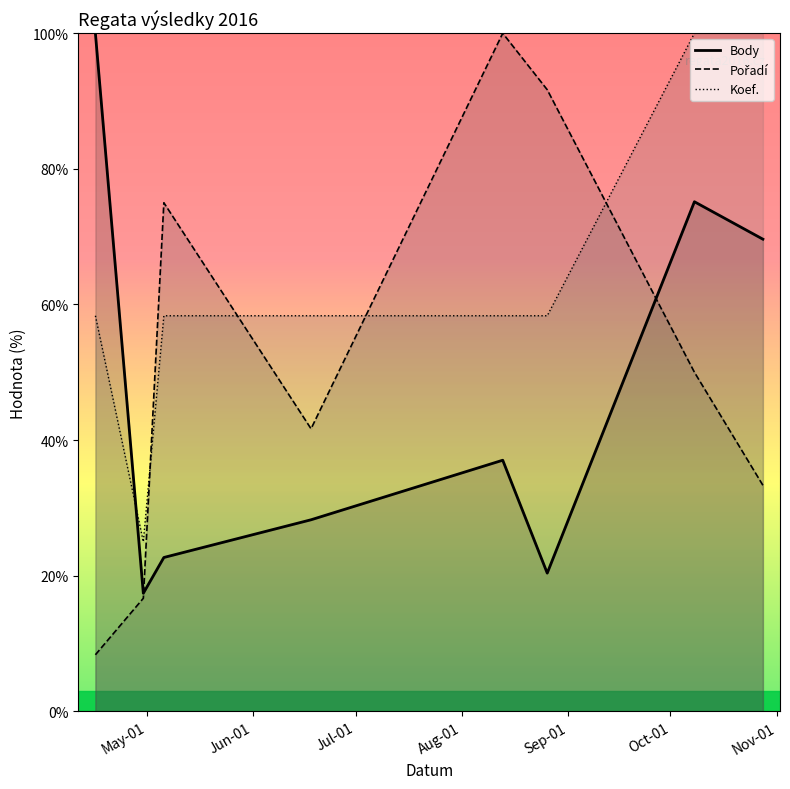

What is the maximum value for Koef.?

100.0